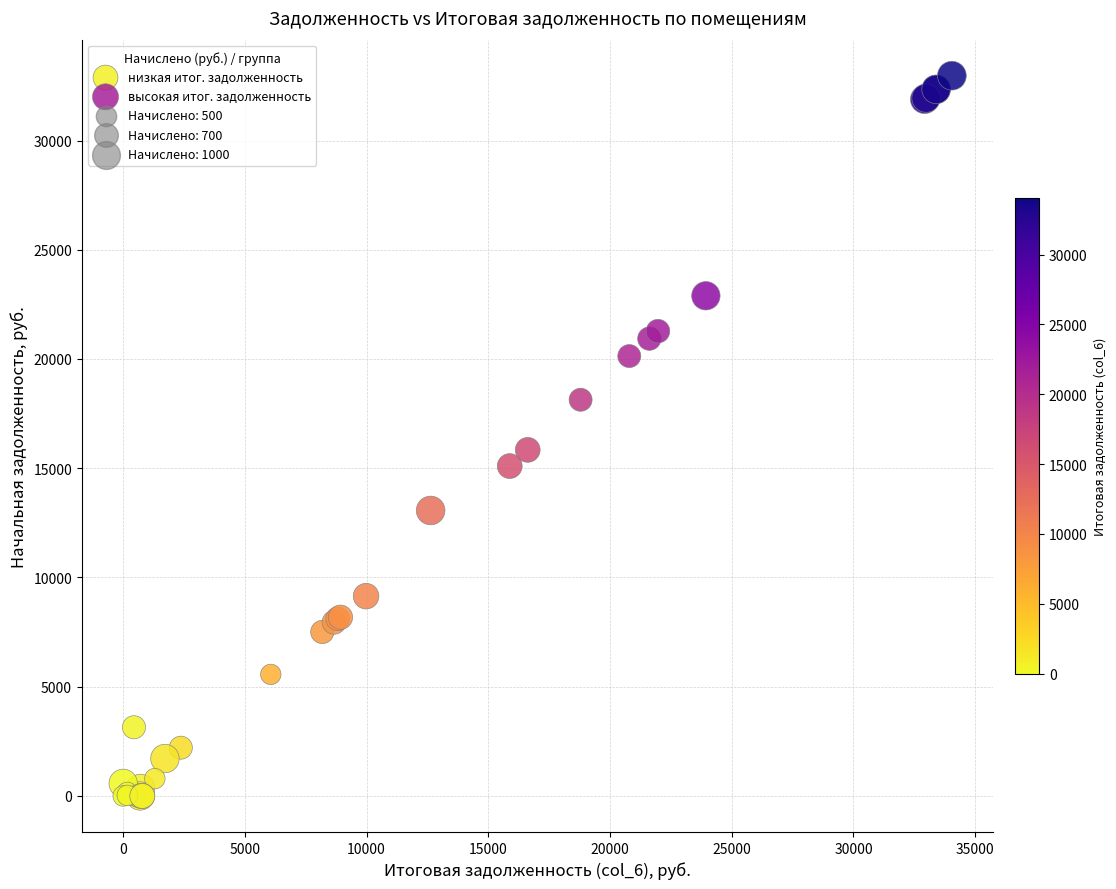

Which series reaches the maximum Y coordinate?

высокая итог. задолженность